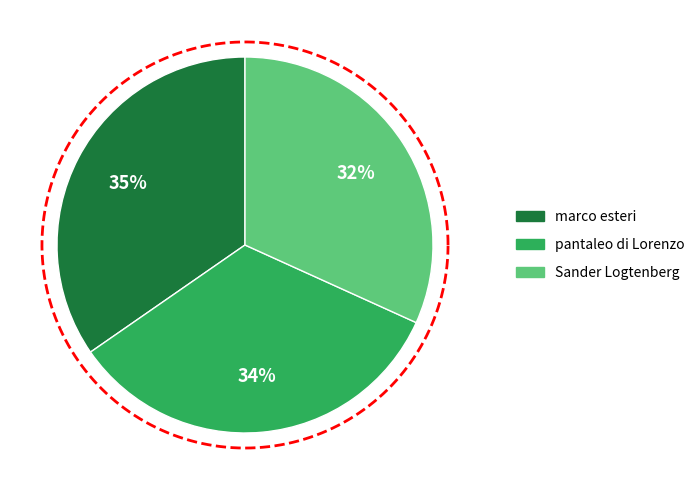

Does pantaleo di Lorenzo represent more than half of the total?

No